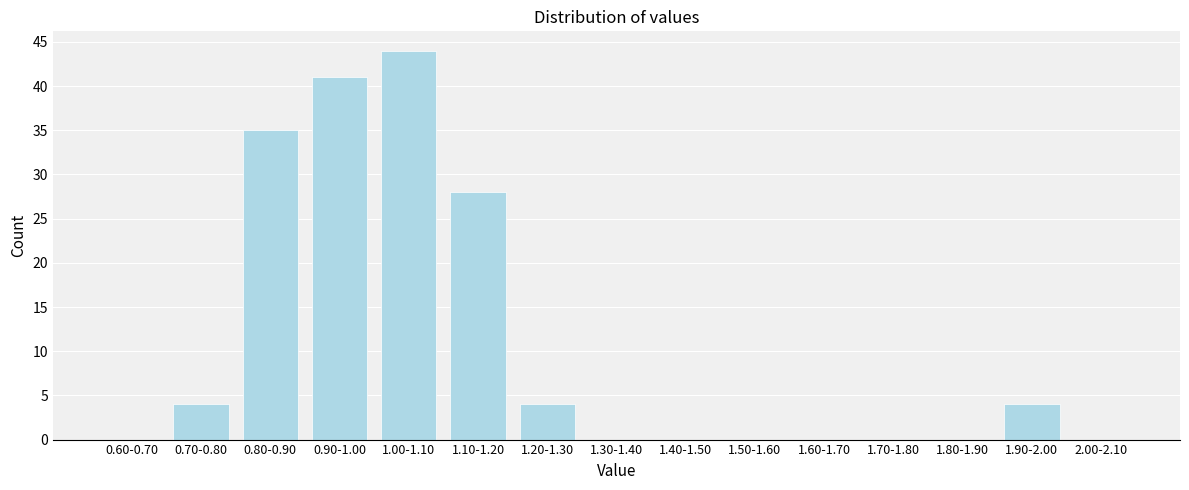

Reading left to right, transcribe all the data shown in this chart.

0.60-0.70=0	0.70-0.80=4	0.80-0.90=35	0.90-1.00=41	1.00-1.10=44	1.10-1.20=28	1.20-1.30=4	1.30-1.40=0	1.40-1.50=0	1.50-1.60=0	1.60-1.70=0	1.70-1.80=0	1.80-1.90=0	1.90-2.00=4	2.00-2.10=0